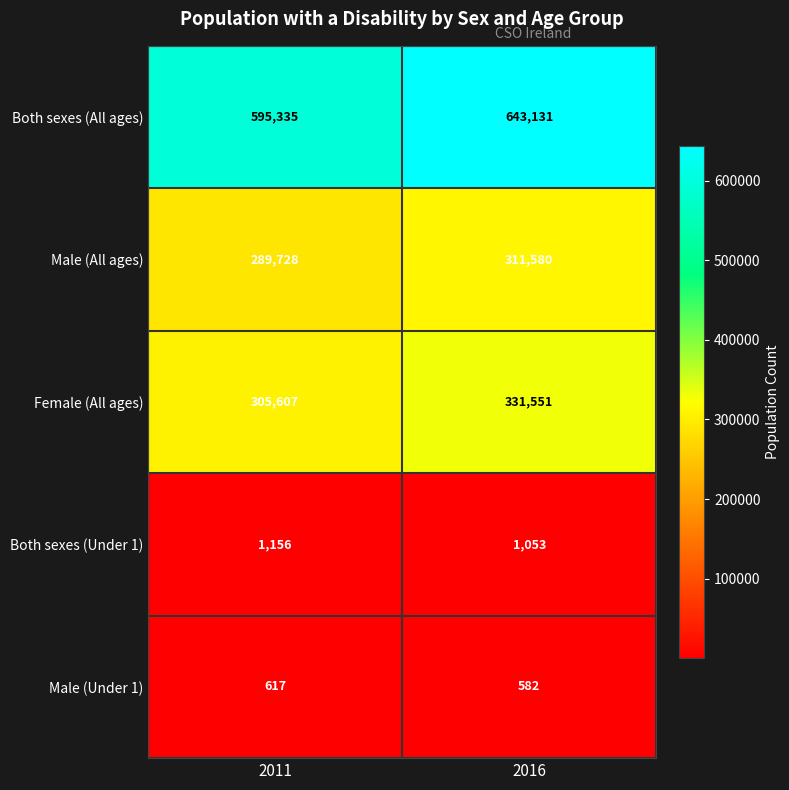

Reading right to left, what are all the values shown in this chart?

Both sexes (All ages): 643131	595335
Male (All ages): 311580	289728
Female (All ages): 331551	305607
Both sexes (Under 1): 1053	1156
Male (Under 1): 582	617